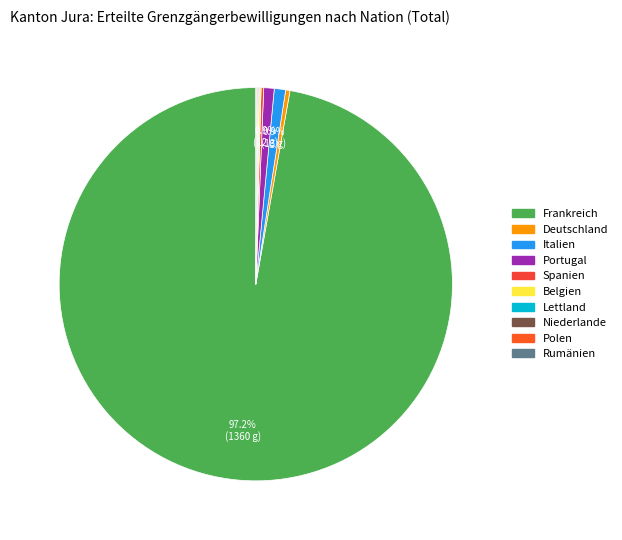

What percentage is NOT represented by Frankreich?

2.8%